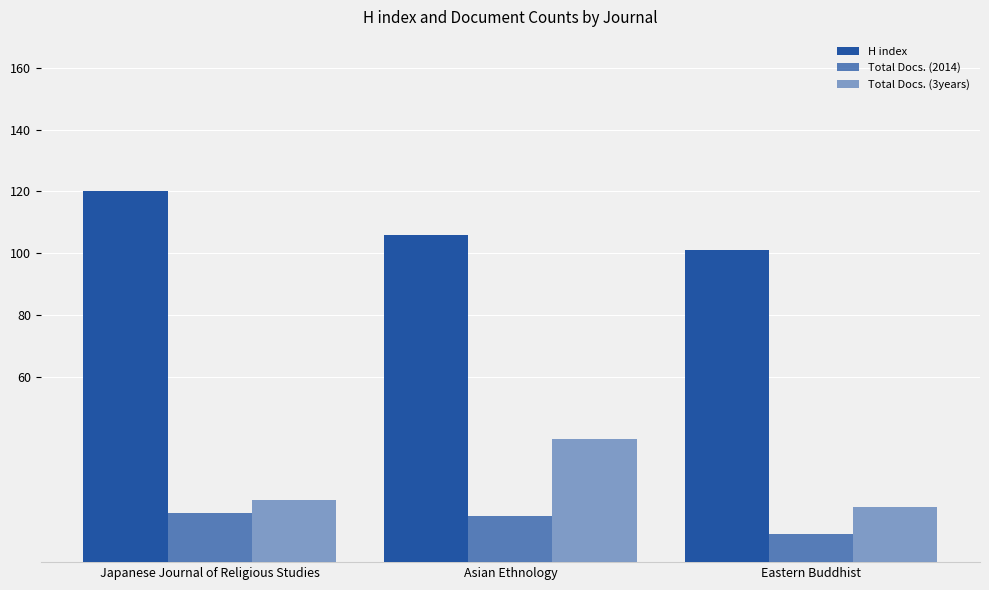

How many values in the Total Docs. (3years) series are below 20?

1